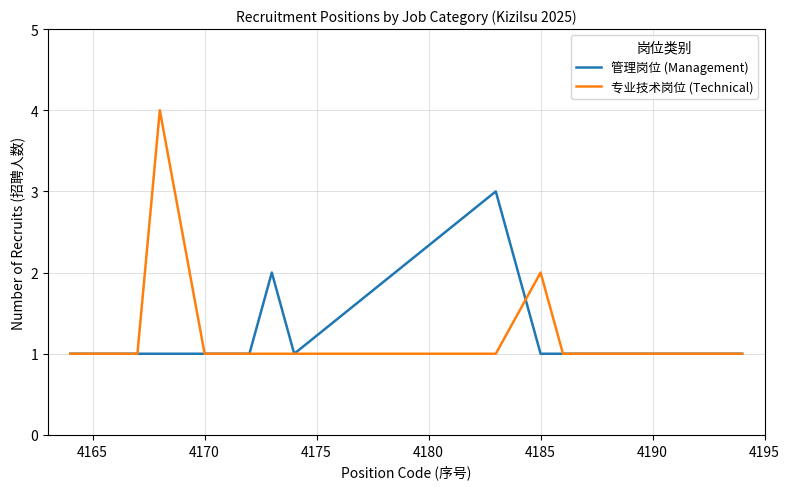

What is the maximum value shown in the chart?

4